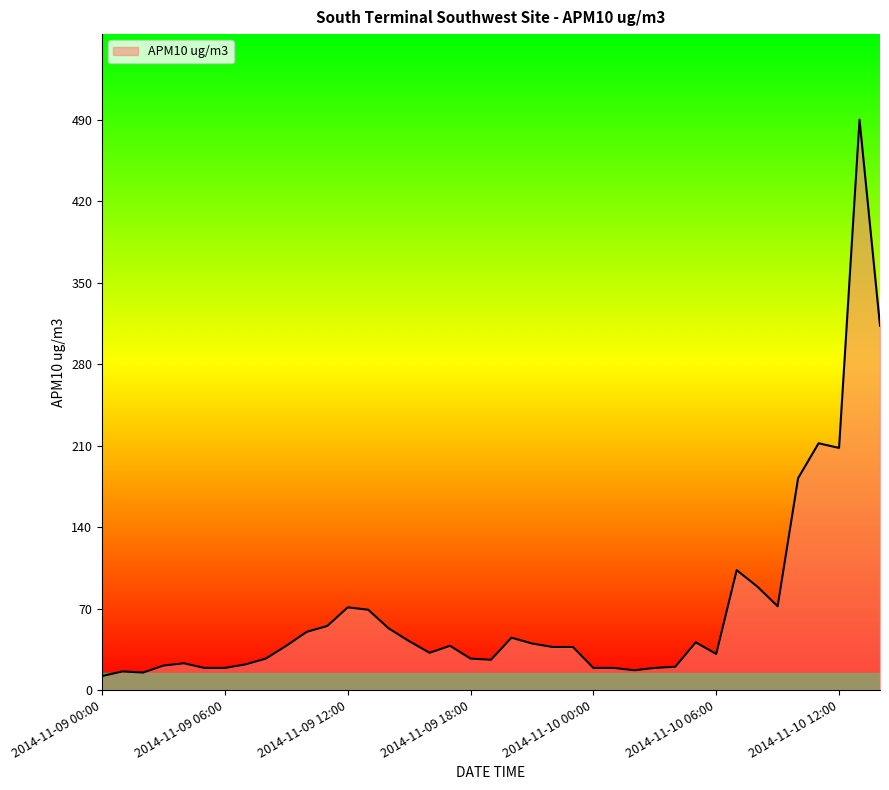

What is the difference between the maximum and minimum values?

478